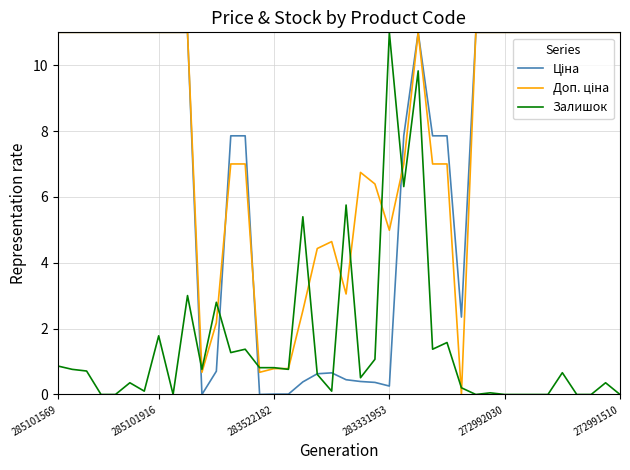

Does the chart display data point markers on the line(s)?

No